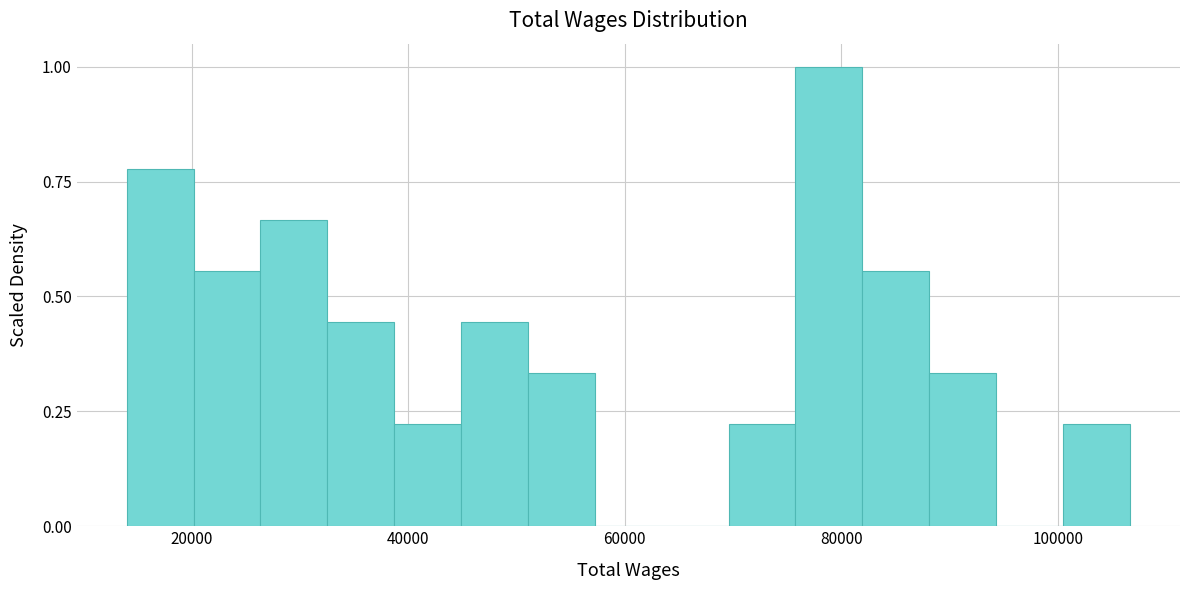

Read against the x-axis, roughly where is the centre of the tallest bar?

78000